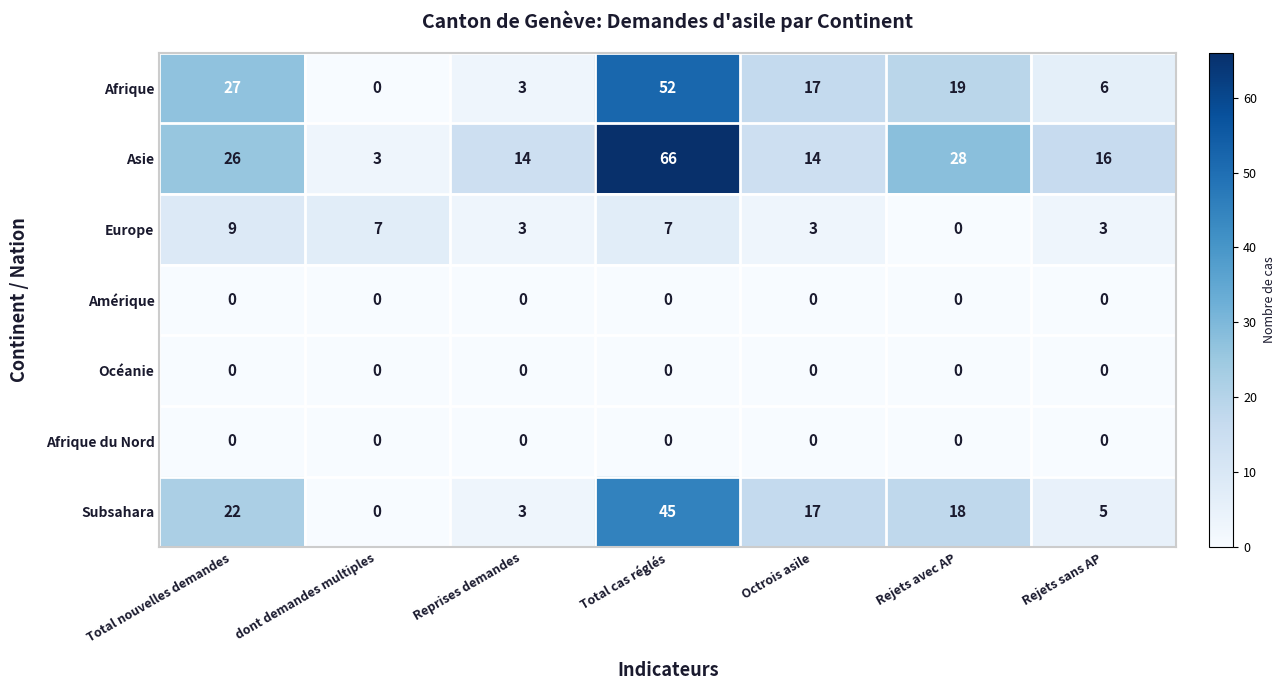

What is the difference between the maximum and second lowest values in the Afrique series?

49